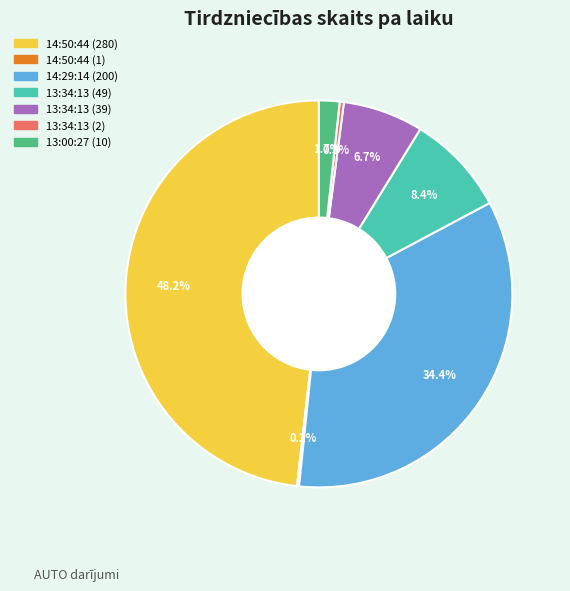

To the nearest percent, what portion does 13:00:27 represent?

2%